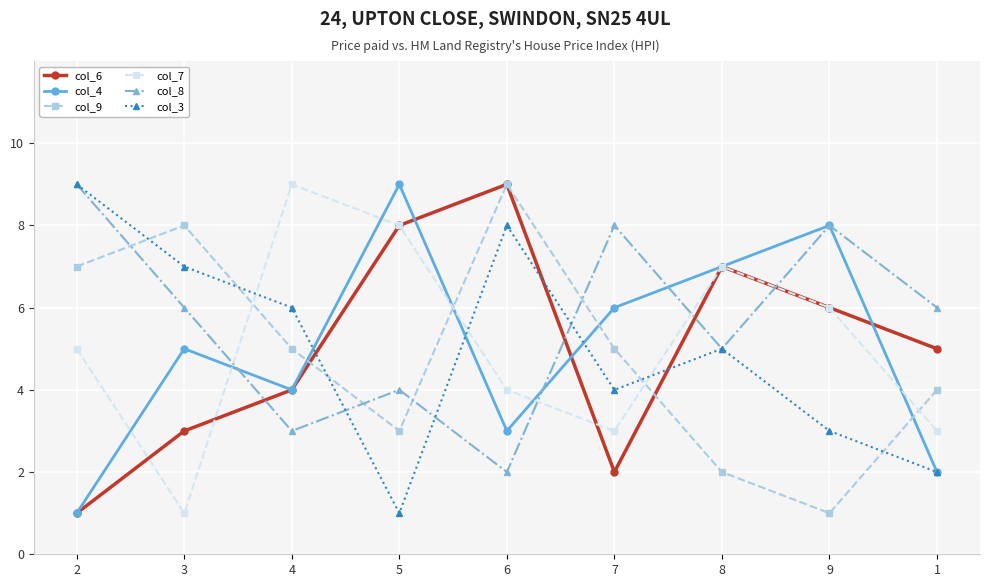

The col_6 series shows 4 at 4. True or false?

True